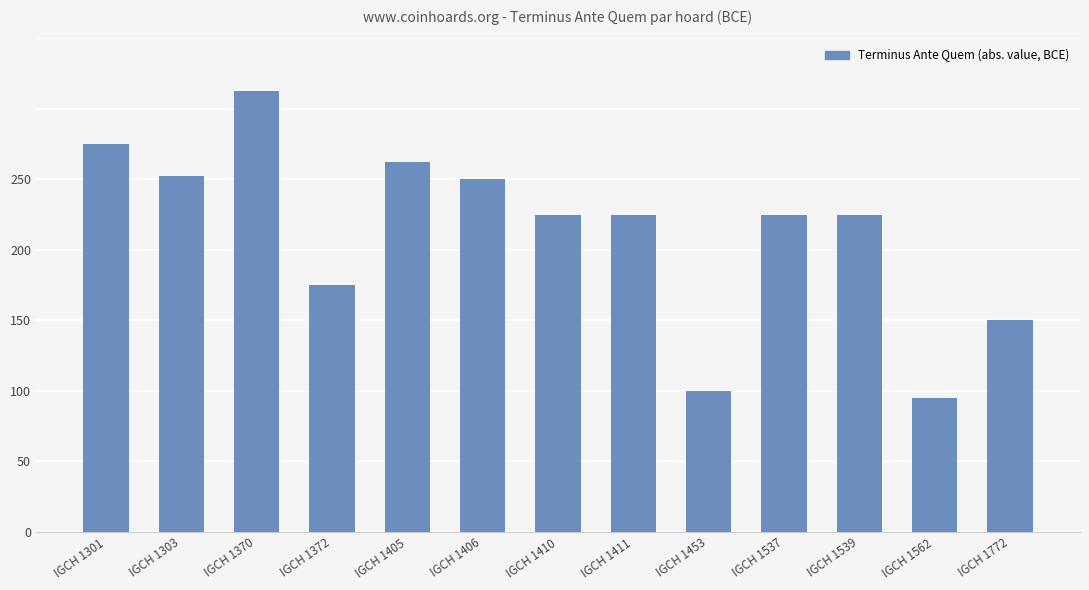

Are the bars horizontal?

No